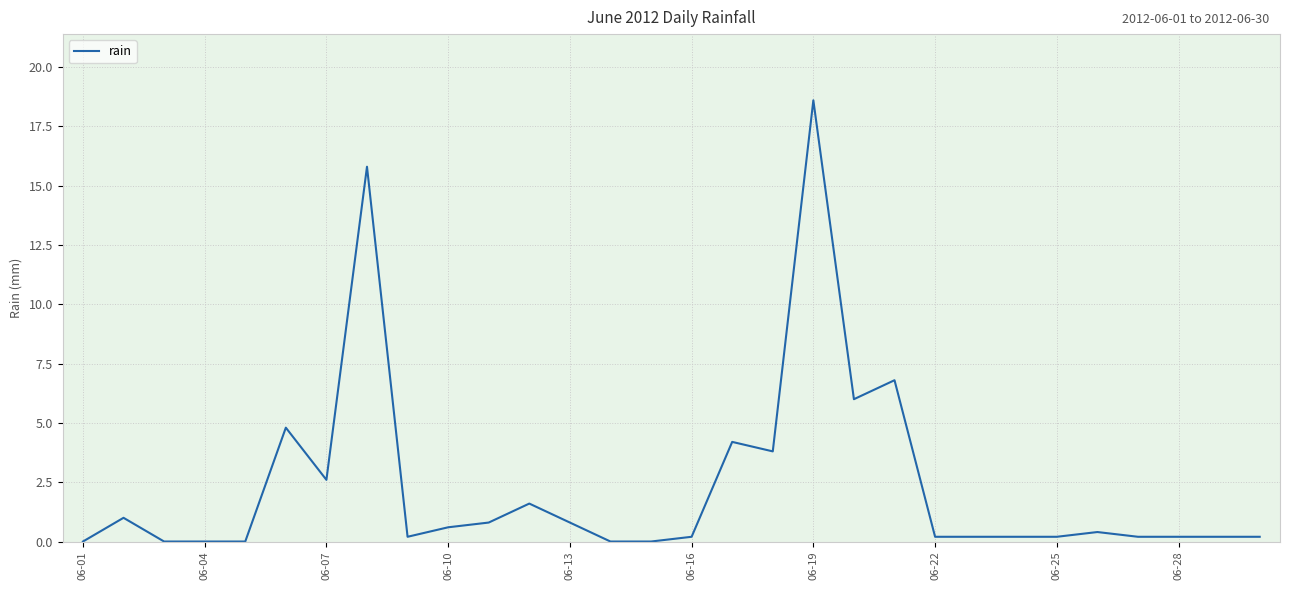

What is the maximum value shown in the chart?

18.6